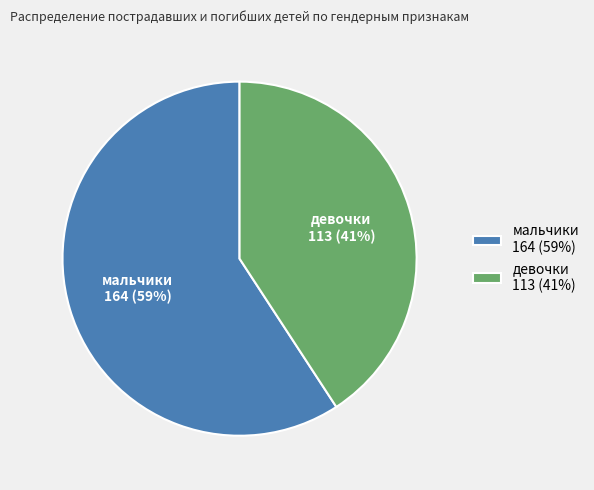

How many slices are in this pie chart?

2